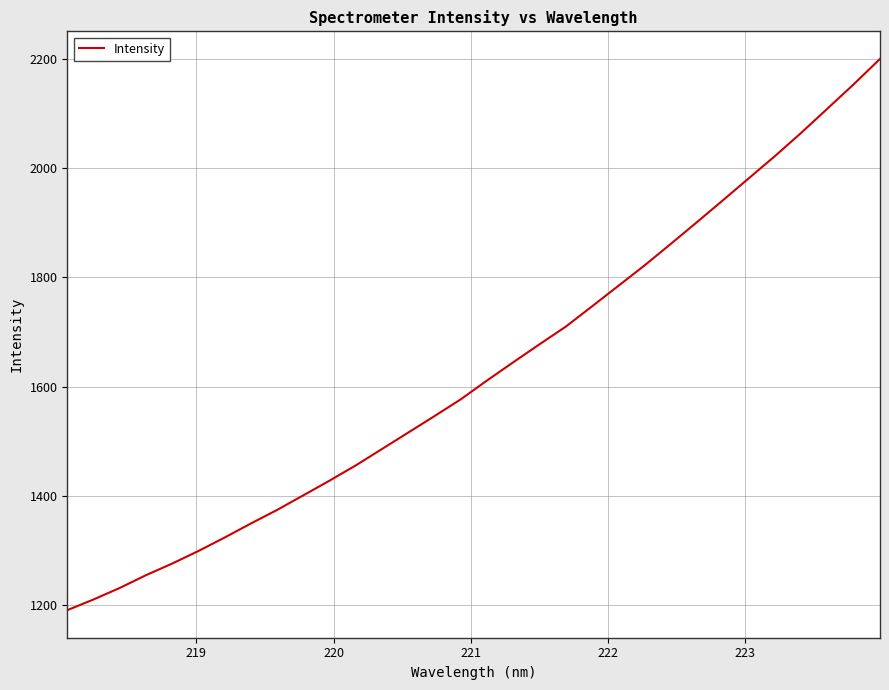

What is the average value?

1629.8